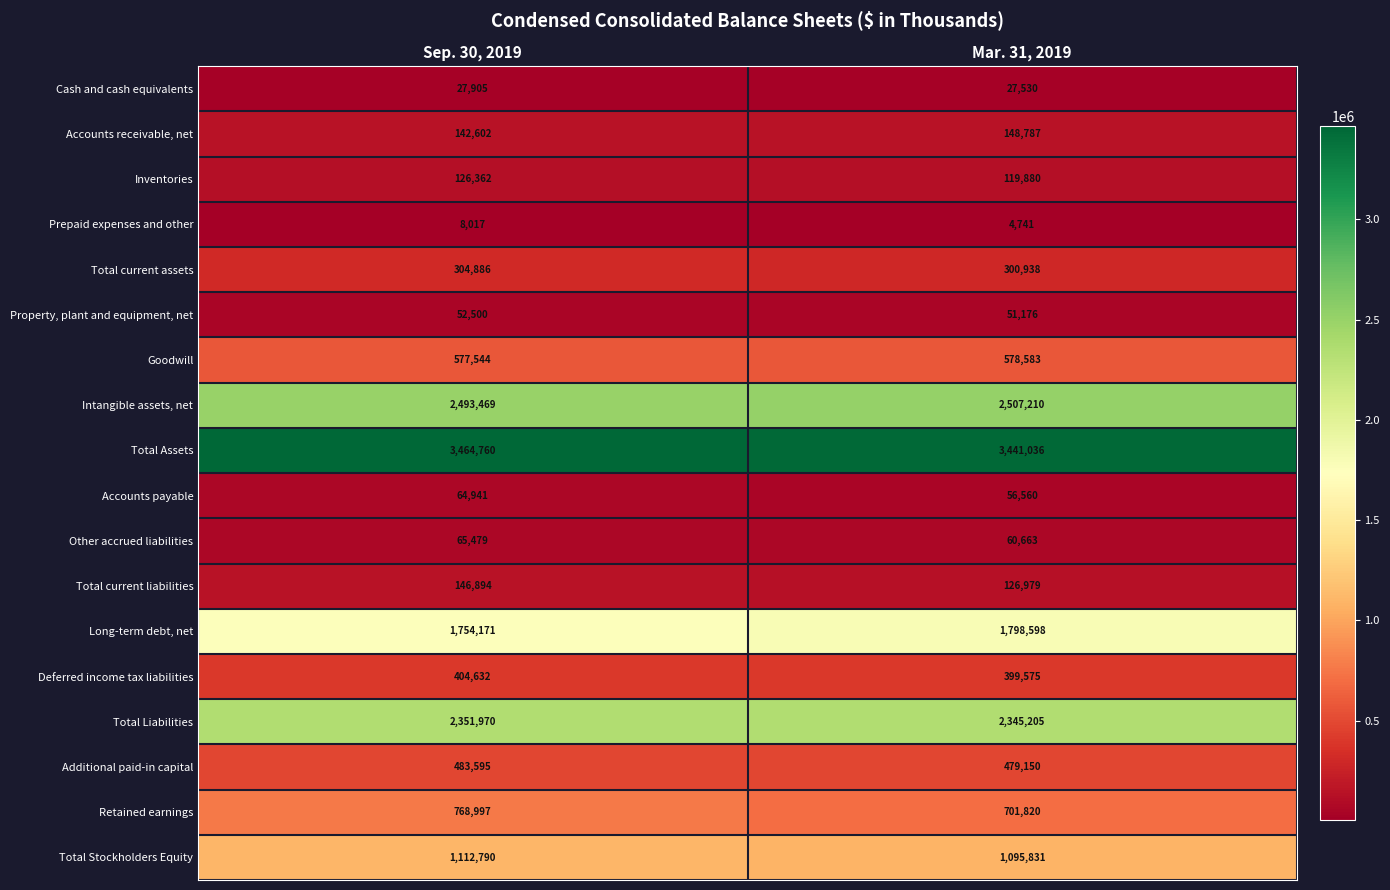

At how many categories does at least one series exceed 1722724?

2